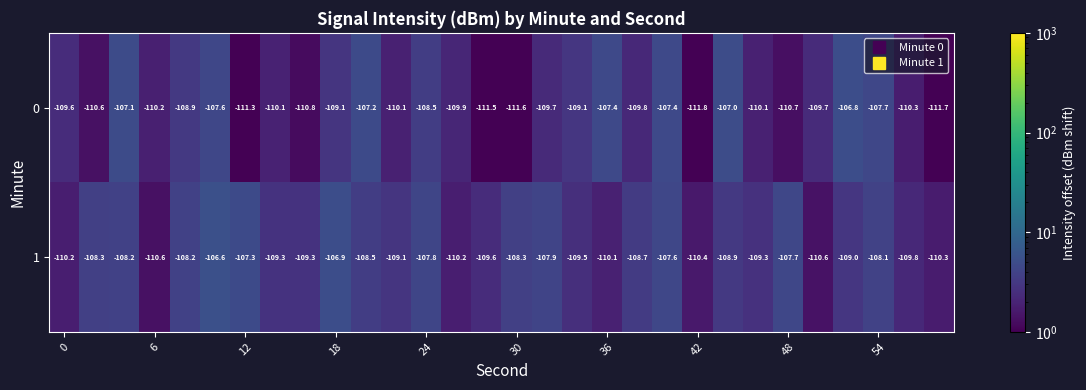

What is the difference between the maximum and minimum values in the 0 series?

5.0